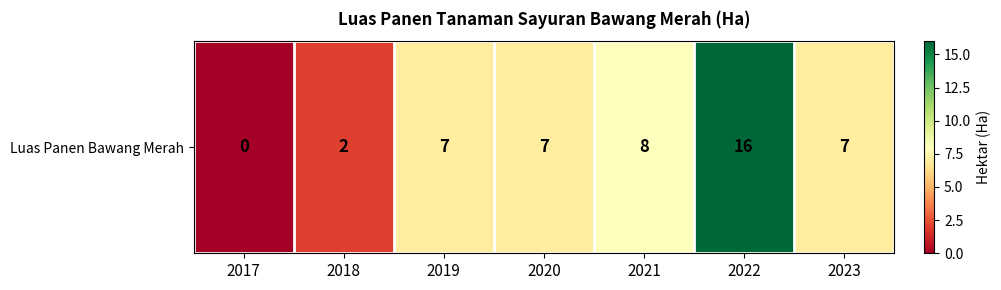

List the labels in order of value, largest first.

2022, 2021, 2019, 2020, 2023, 2018, 2017